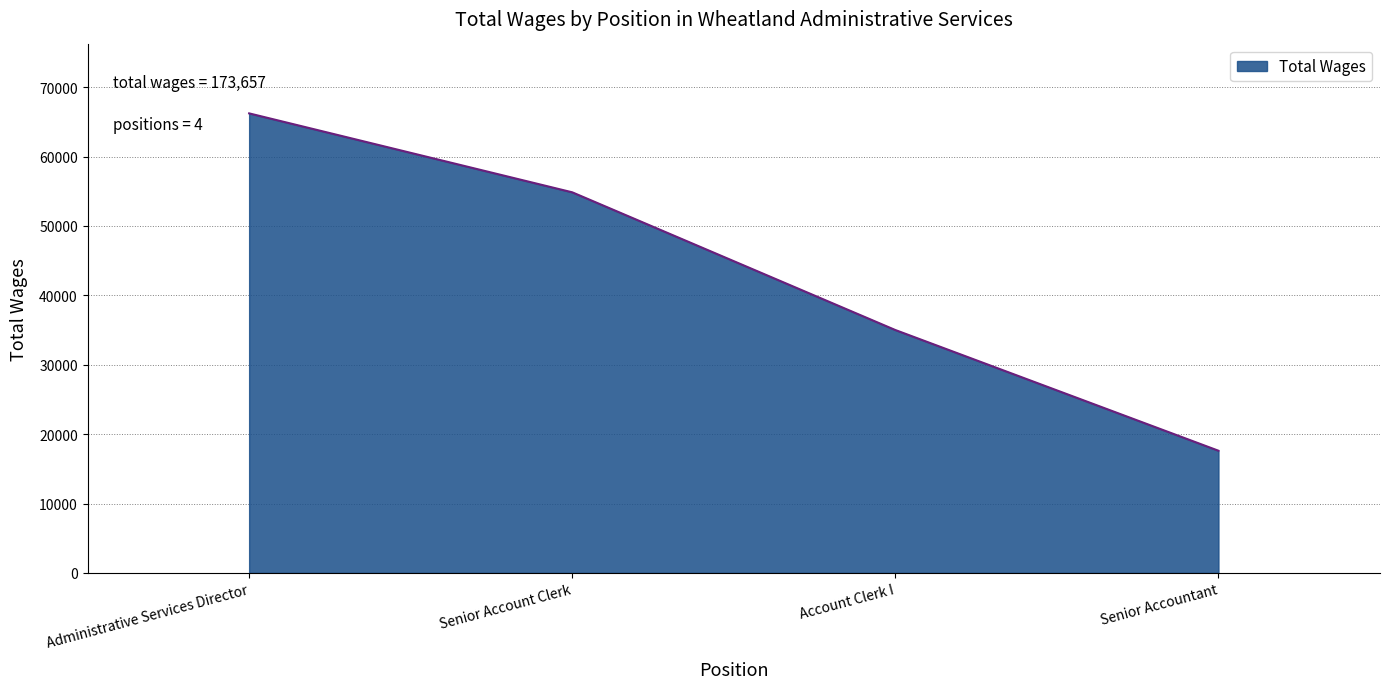

What is the difference between the maximum and minimum values?

48608